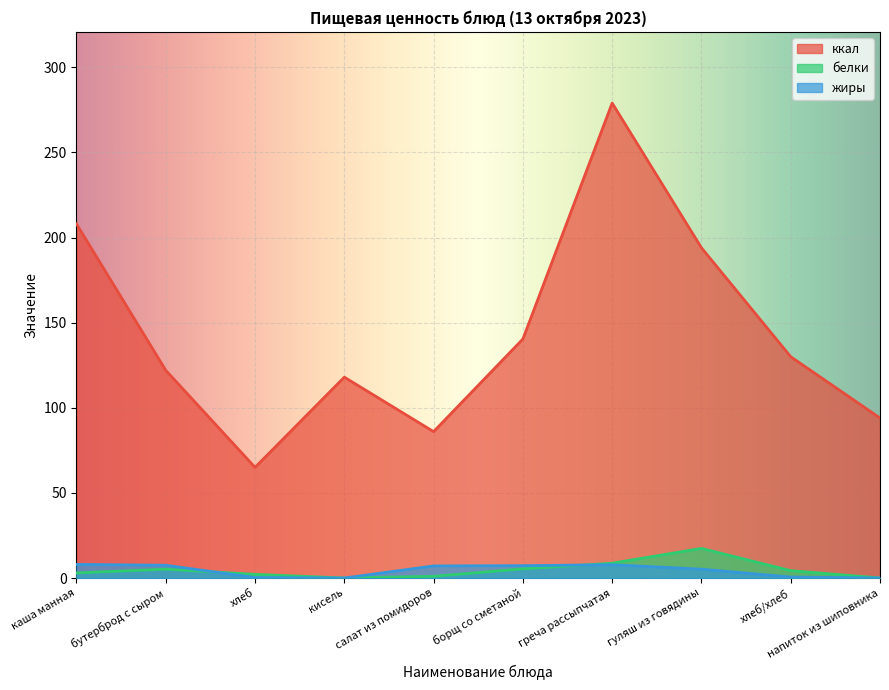

What is the maximum value for белки?

17.4